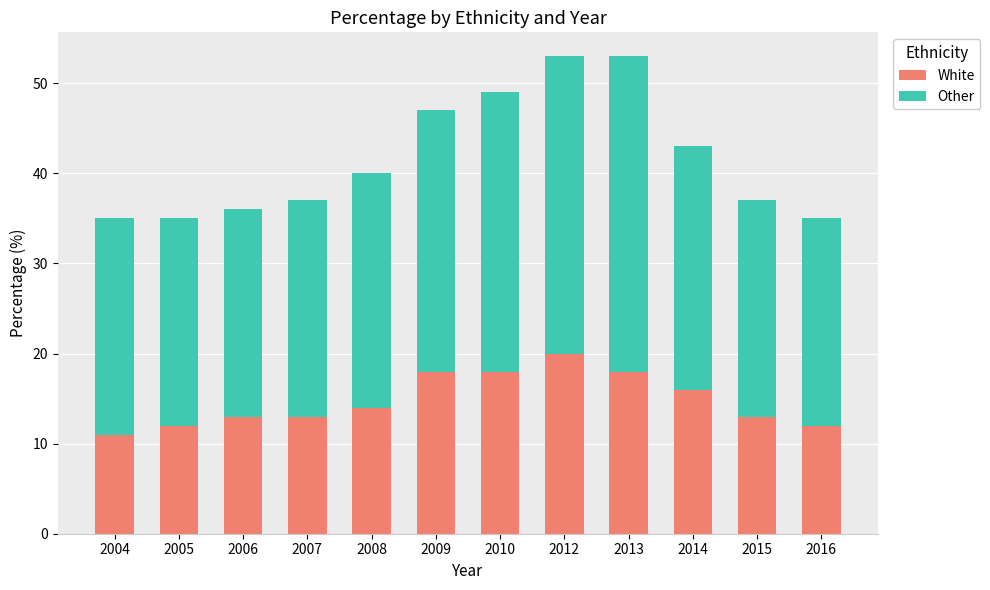

How many data points does each series have?

12